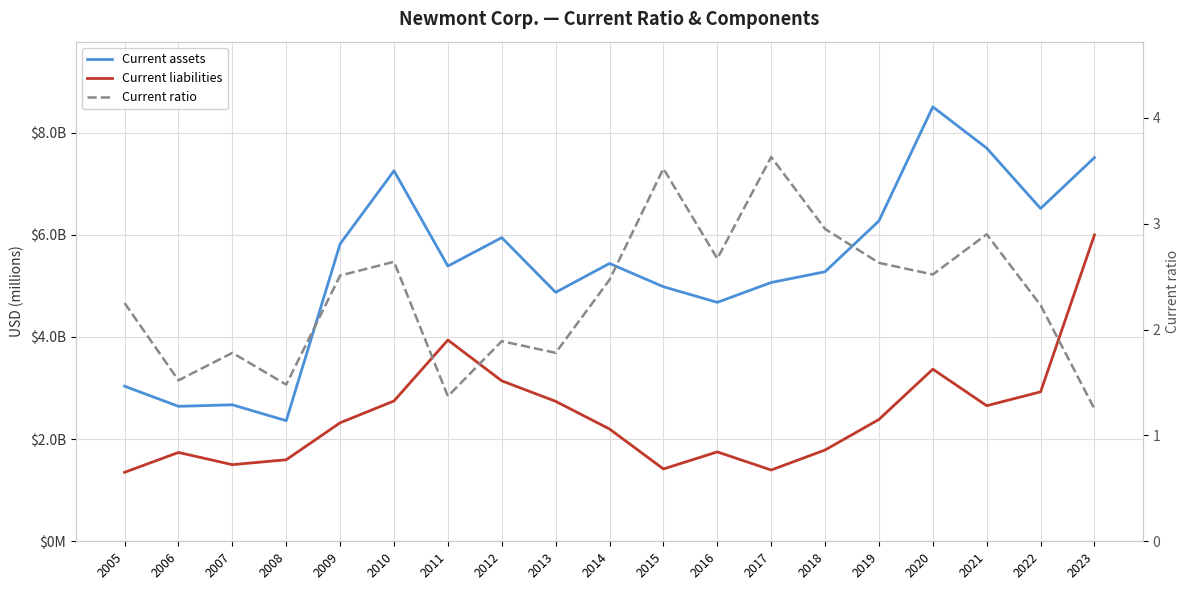

True or false: Current ratio and Current liabilities intersect in this chart.

False